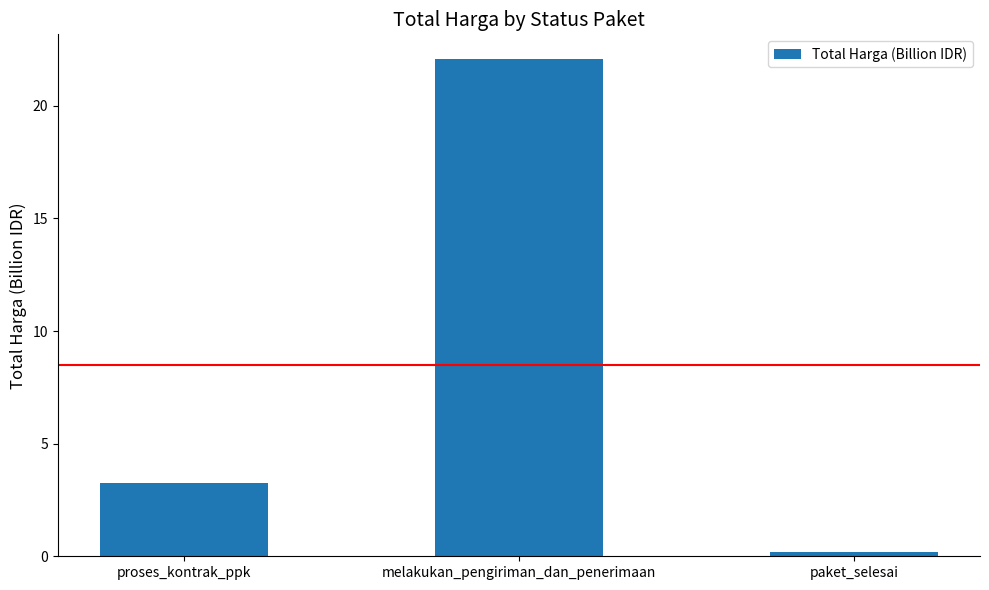

The value at proses_kontrak_ppk is 1.1. True or false?

False